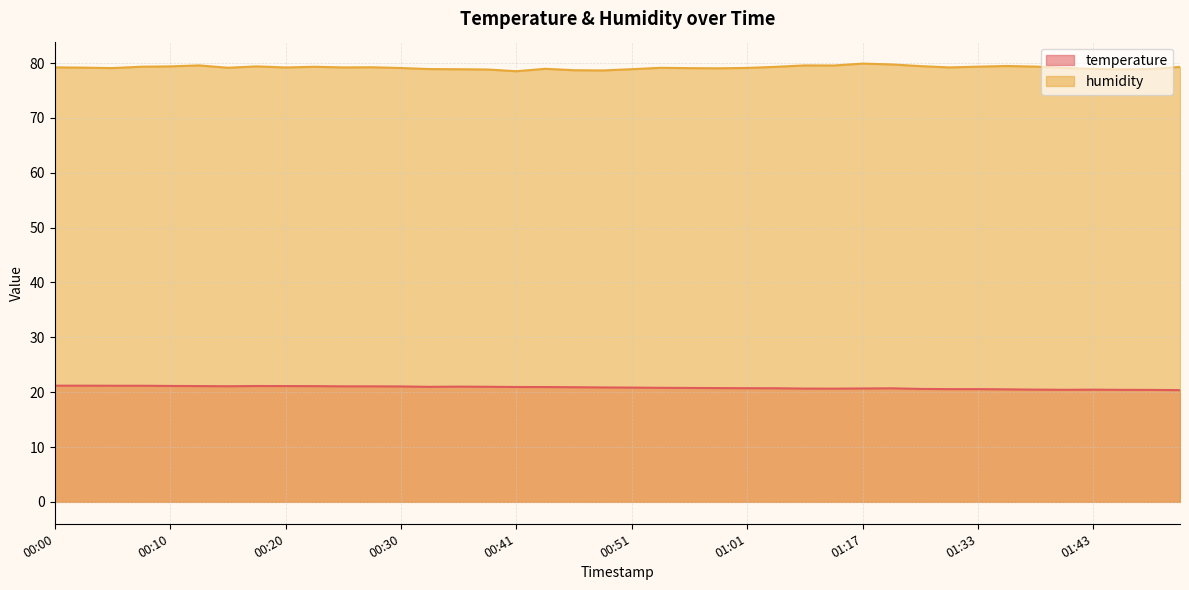

How many distinct data groups are displayed?

2